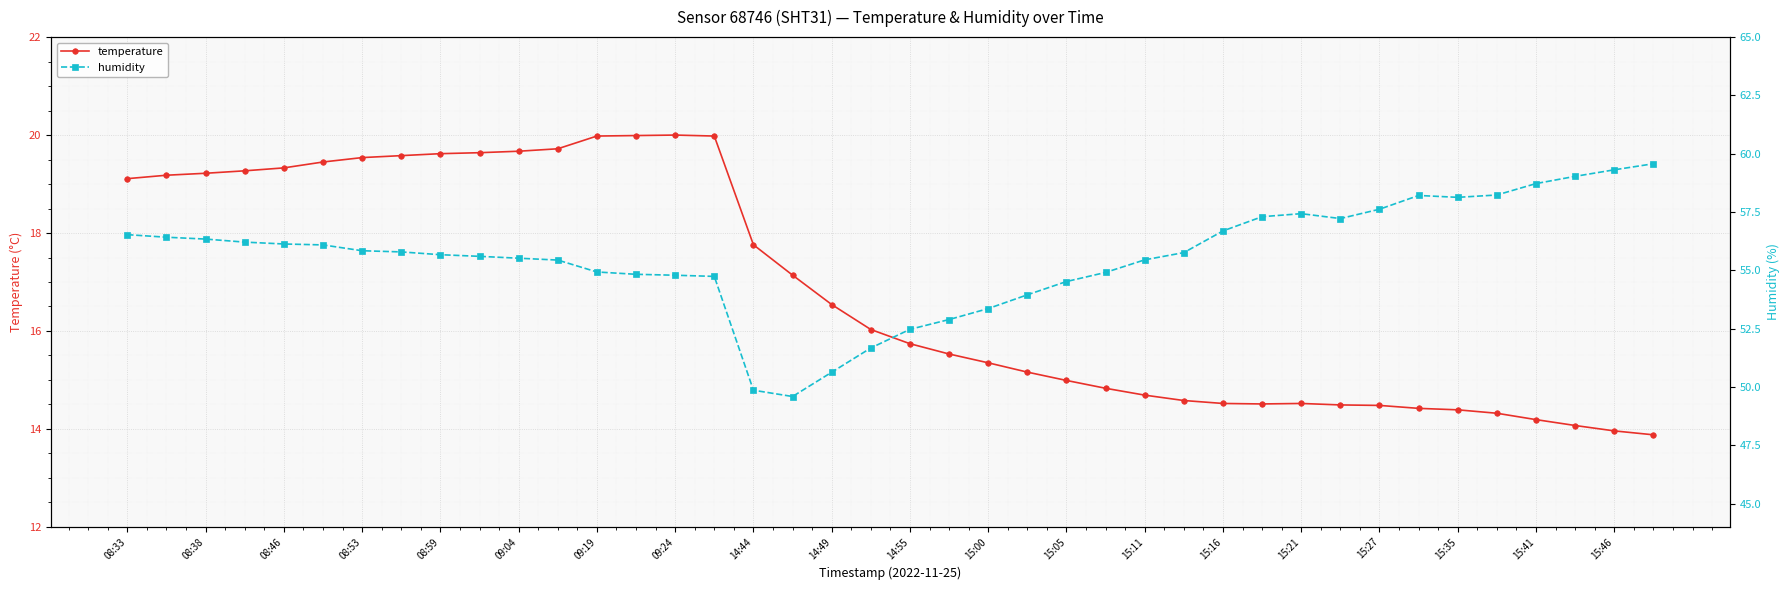

In temperature, how many points are lower than both neighbors (excluding endpoints)?

1